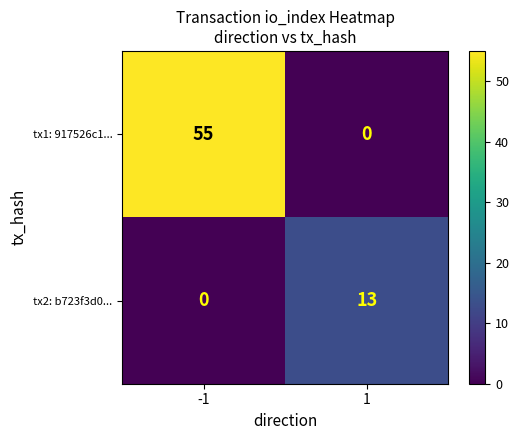

At which category is the sum across all series the highest?

-1